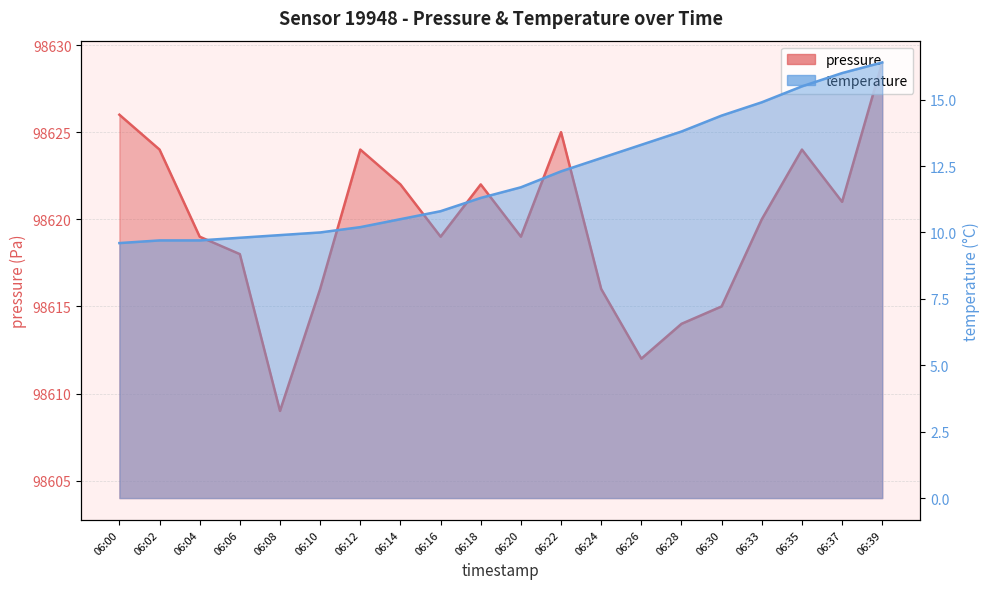

At which label does pressure reach its peak?

06:39